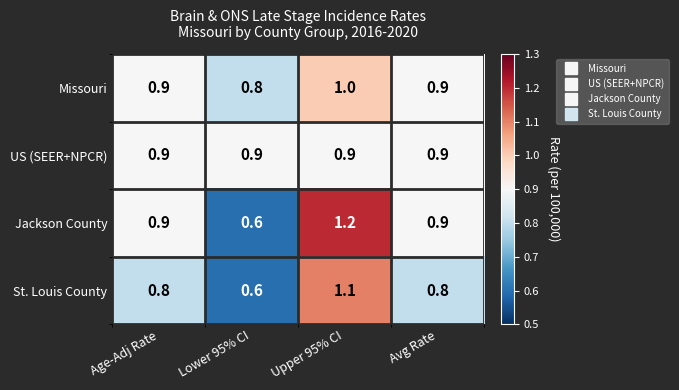

What is the difference between the highest and lowest values at Avg Rate?

0.1